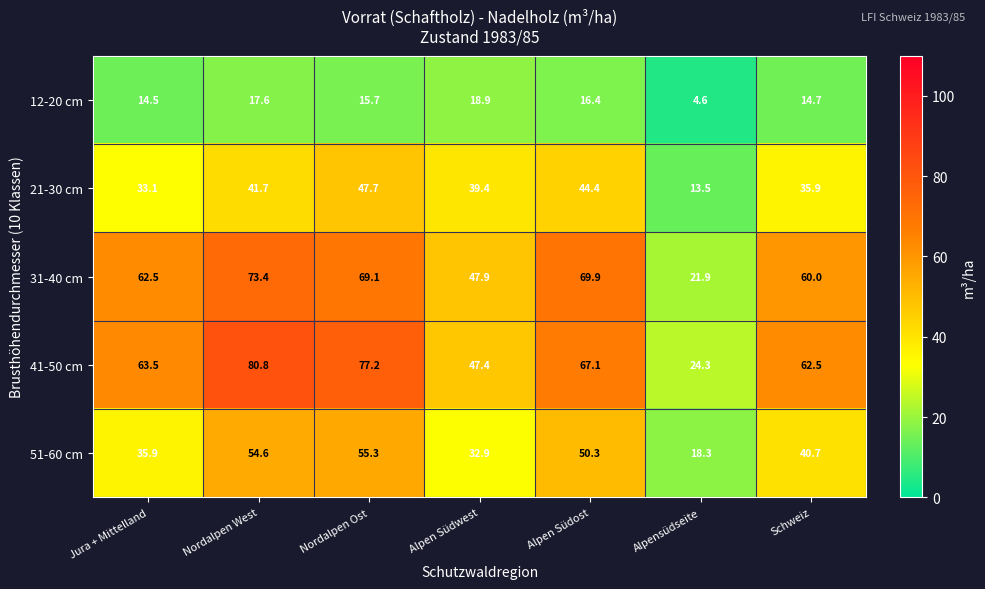

Which category has the lowest value in the 31-40 cm series?

Alpensüdseite